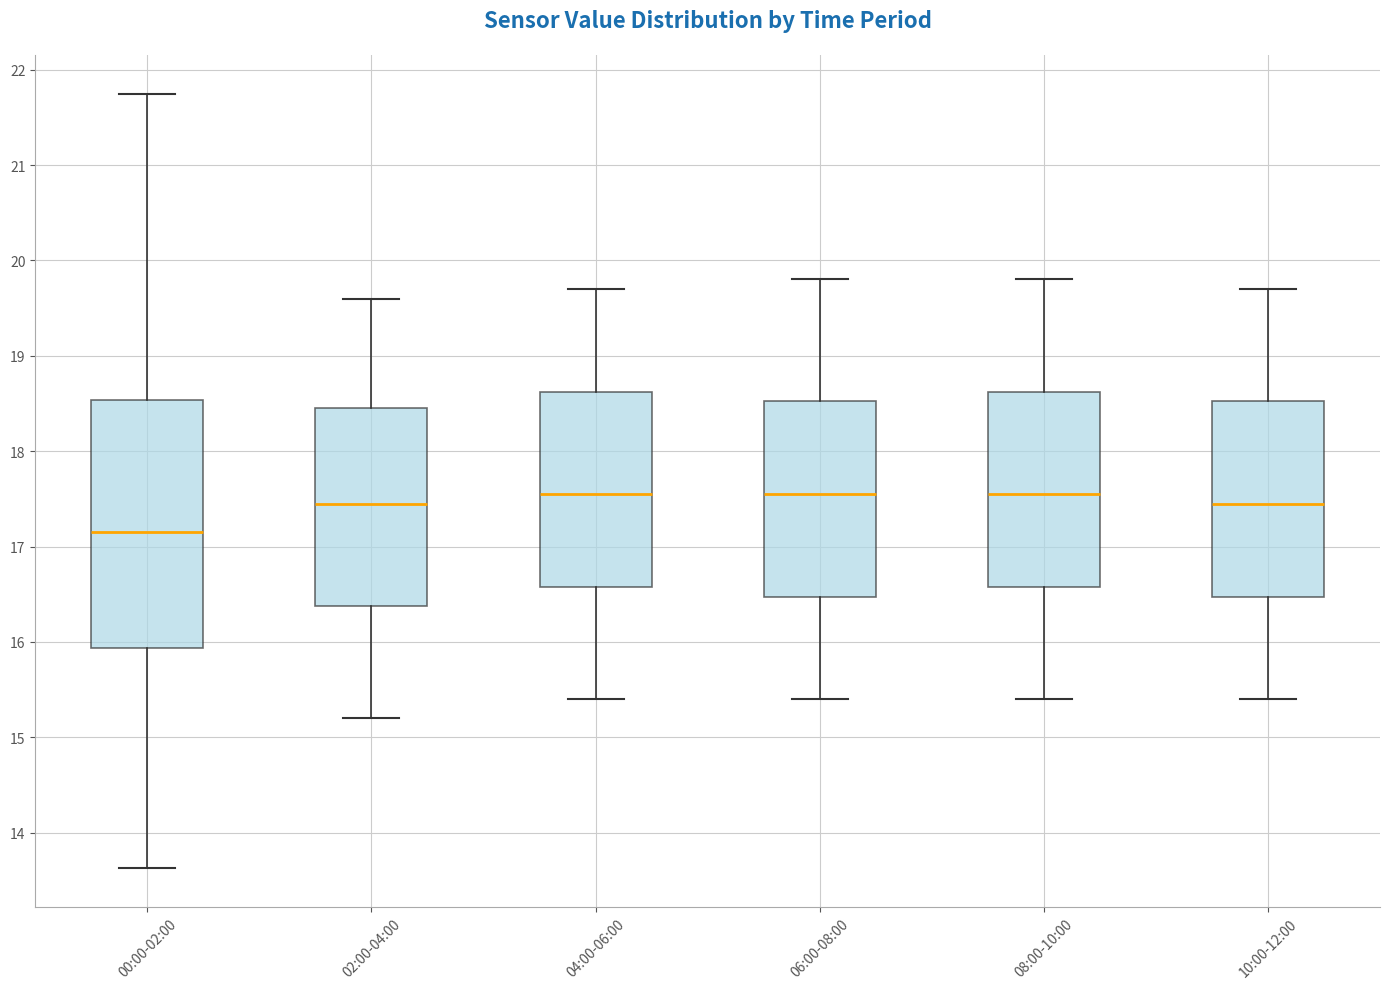

Reading left to right, read every box against the y-axis: the position of its median line, the range the box covers, and the ends of its whiskers. The values are not printed on the chart, so give them approximately, as read against the axis.

00:00-02:00: median 17.2, box 15.9 to 18.5, whiskers 13.6 to 21.8
02:00-04:00: median 17.5, box 16.4 to 18.5, whiskers 15.2 to 19.6
04:00-06:00: median 17.6, box 16.6 to 18.6, whiskers 15.4 to 19.7
06:00-08:00: median 17.6, box 16.5 to 18.5, whiskers 15.4 to 19.8
08:00-10:00: median 17.6, box 16.6 to 18.6, whiskers 15.4 to 19.8
10:00-12:00: median 17.5, box 16.5 to 18.5, whiskers 15.4 to 19.7